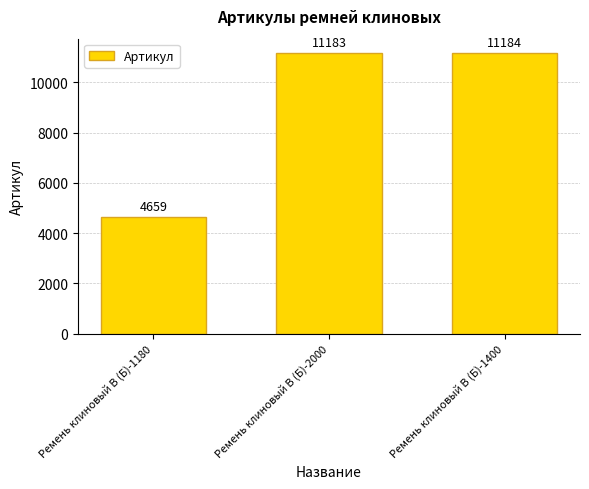

How many values are below 11183?

1